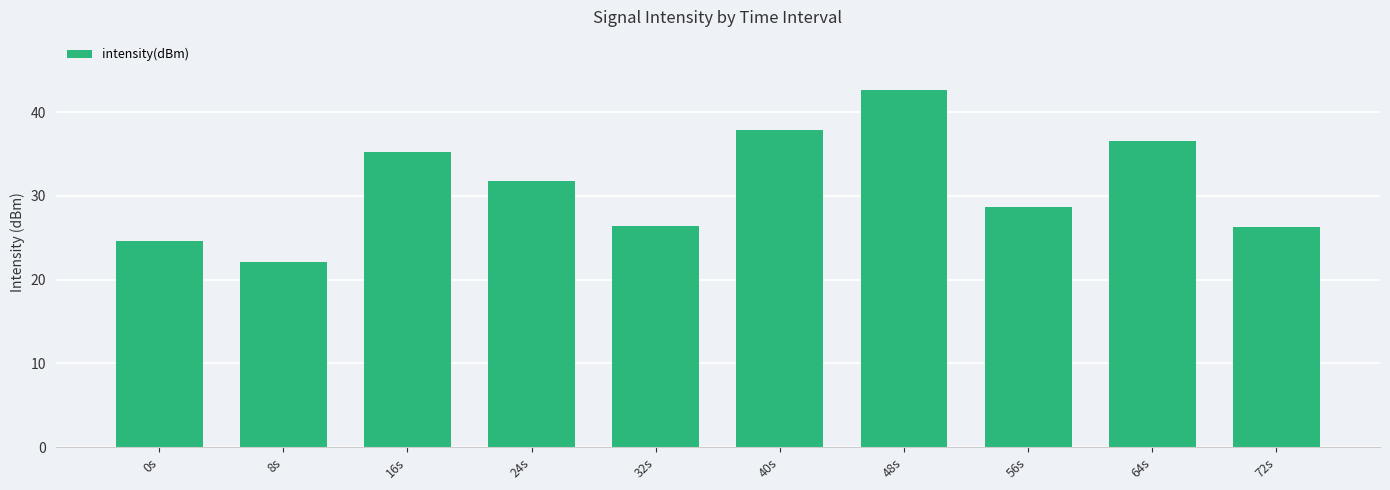

Are the bars grouped side by side (vs. stacked)?

No